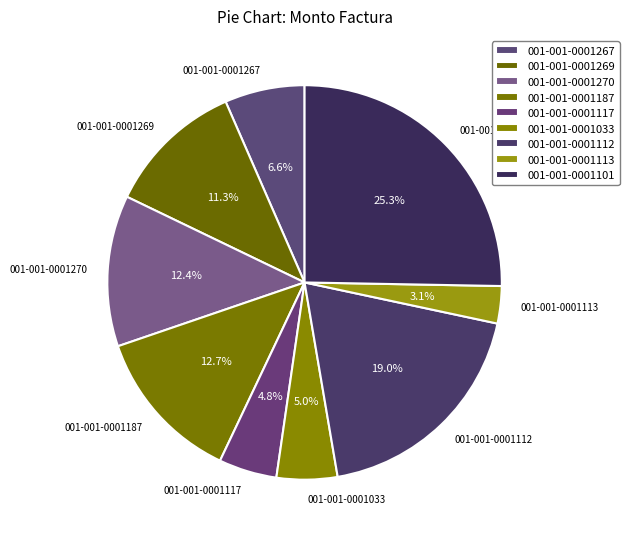

To the nearest percent, what is the combined percentage of 001-001-0001112 and 001-001-0001267?

26%